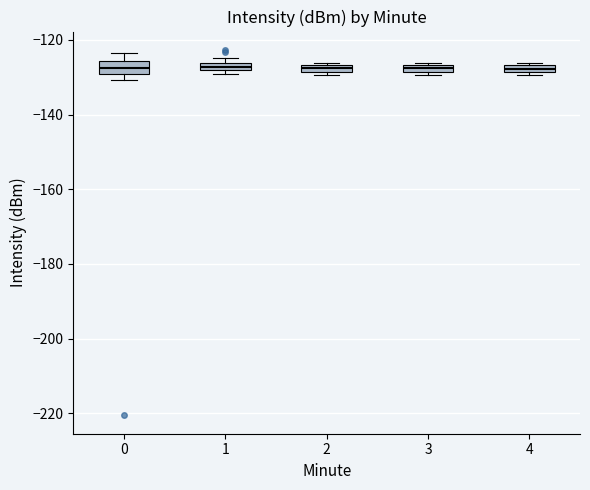

Where is the upper edge of the box at x = 2 on the y-axis? The values are not printed on the chart, so give them approximately, as read against the axis.

-126